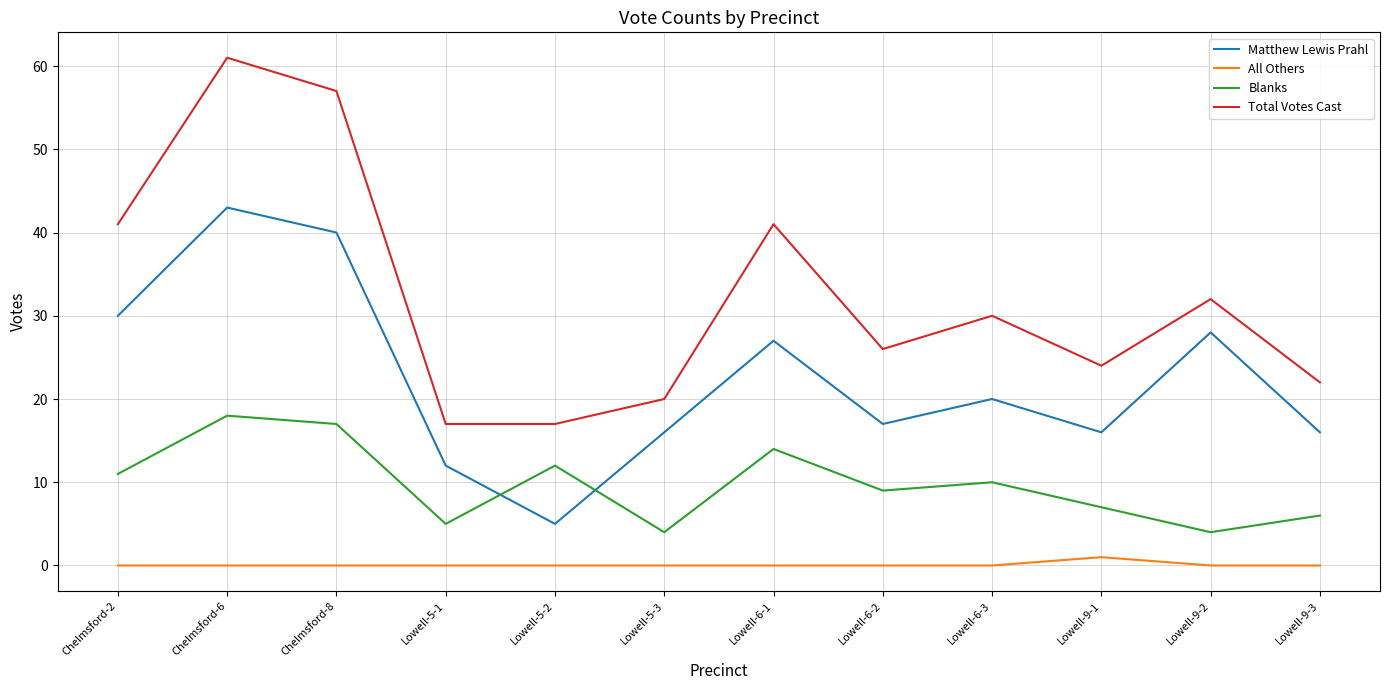

True or false: All Others and Matthew Lewis Prahl cross at least once.

False